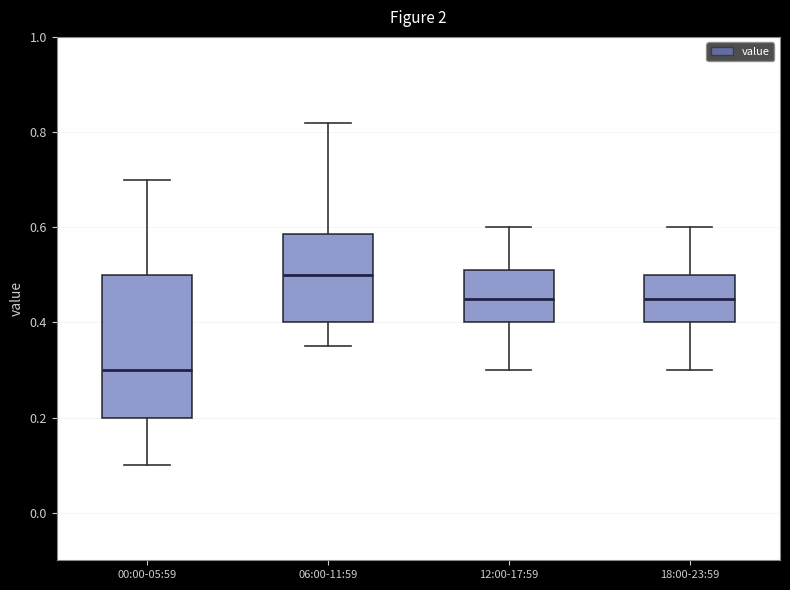

Where is the upper edge of the box for 12:00-17:59 on the y-axis? The values are not printed on the chart, so give them approximately, as read against the axis.

0.52